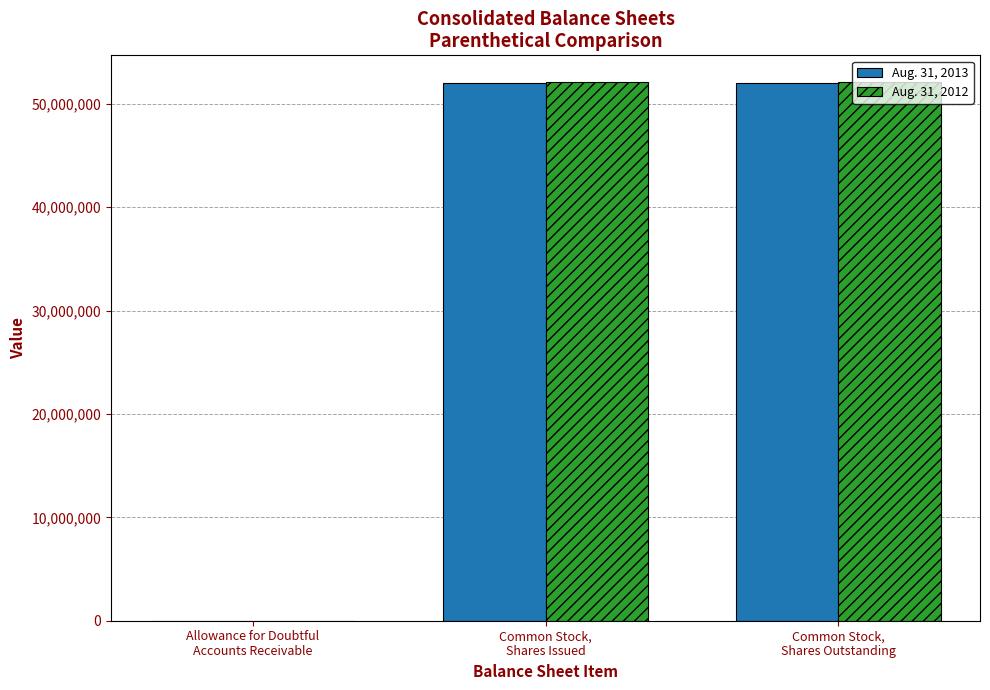

Are the bars horizontal?

No